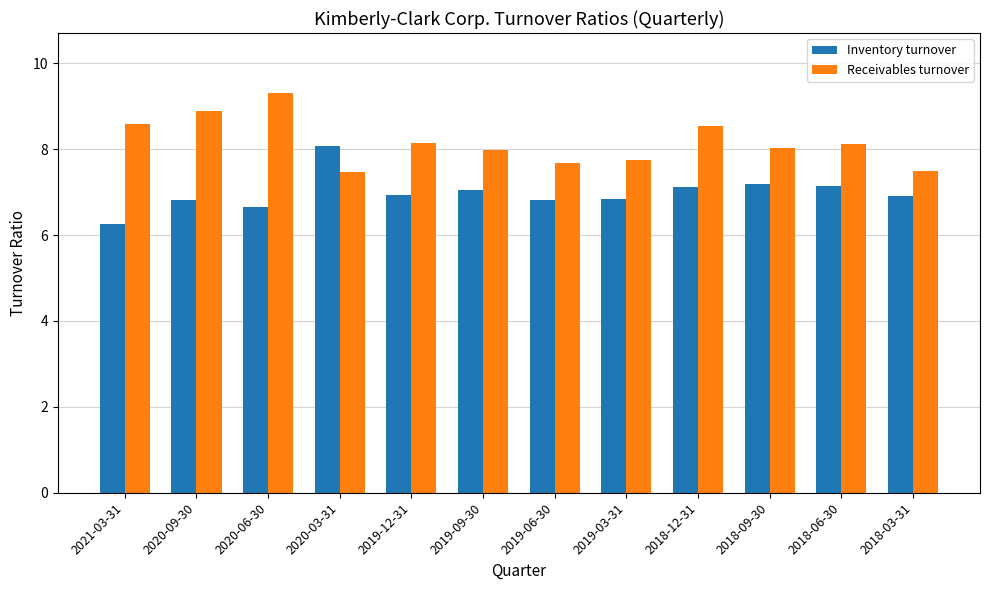

Which series has the largest total across all categories?

Receivables turnover